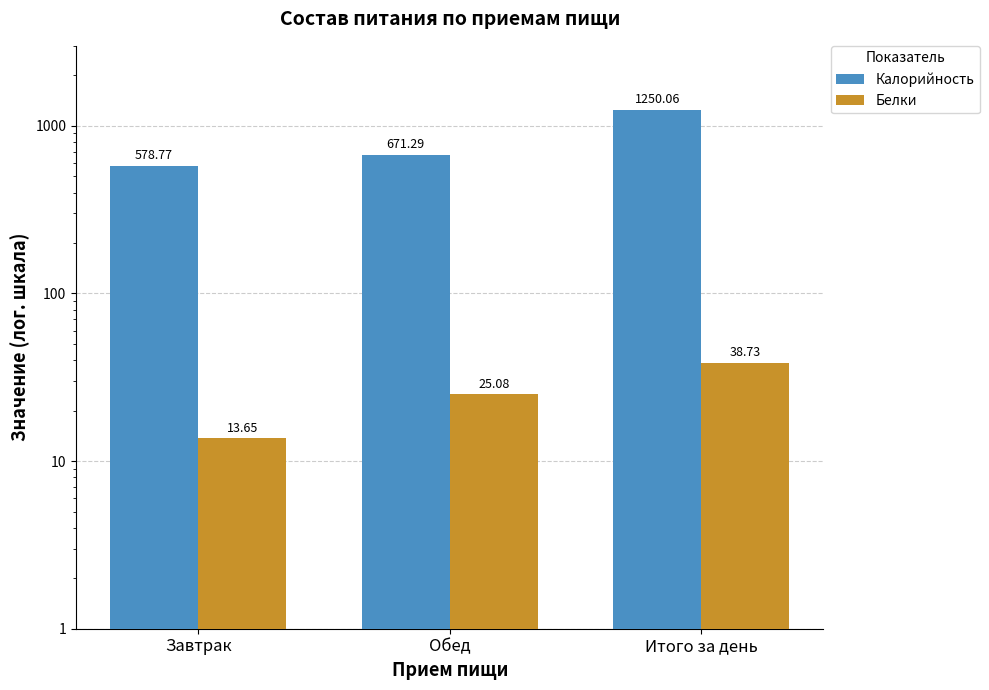

Which series changed the most between Завтрак and Итого за день?

Калорийность